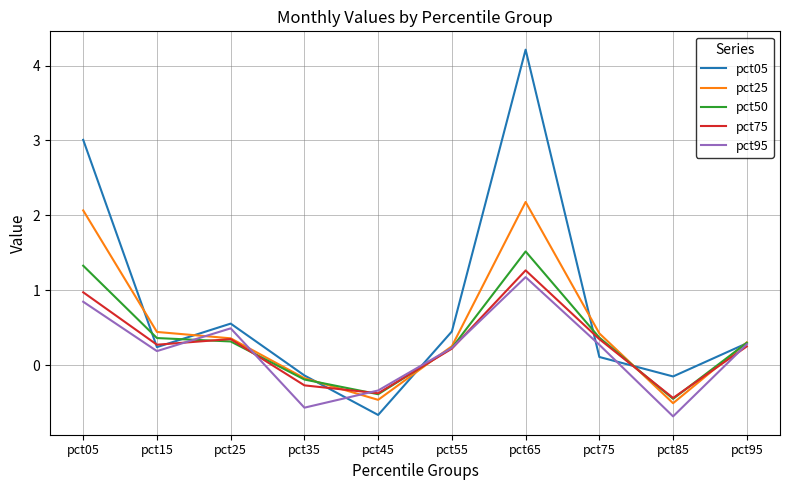

What is the difference between the maximum and minimum values in the pct25 series?

2.7